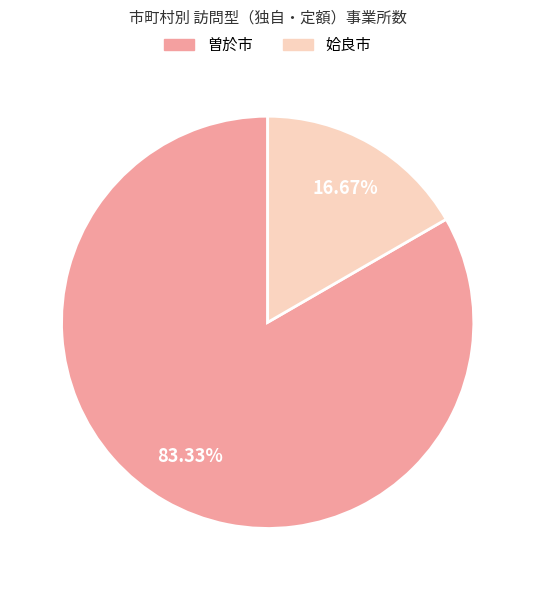

To the nearest percent, what is the combined percentage of 曽於市 and 姶良市?

100%